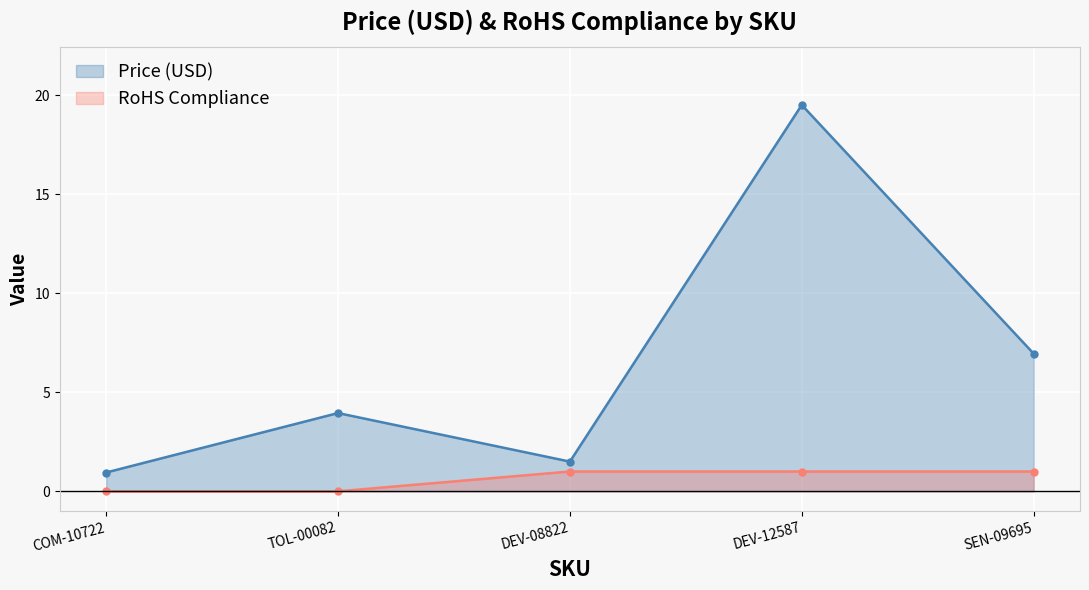

True or false: Price (USD) and RoHS Compliance intersect in this chart.

False